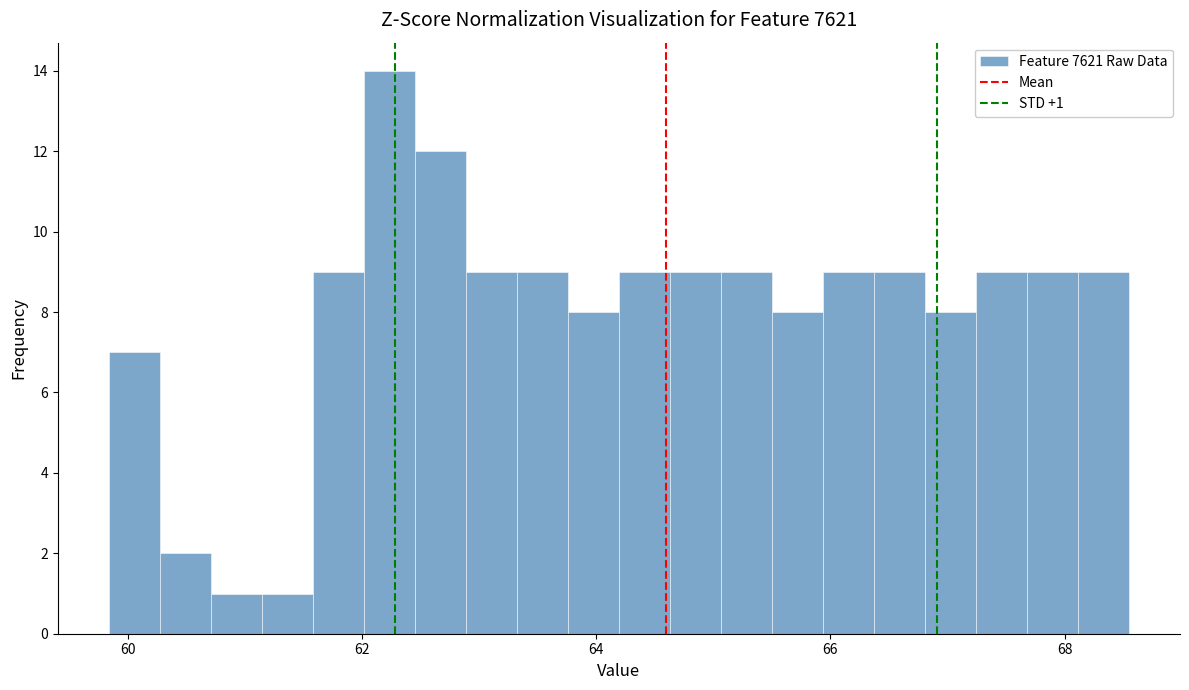

Around what value on the x-axis is the tallest bar? Give the approximate position of its centre, as read against the axis.

62.2